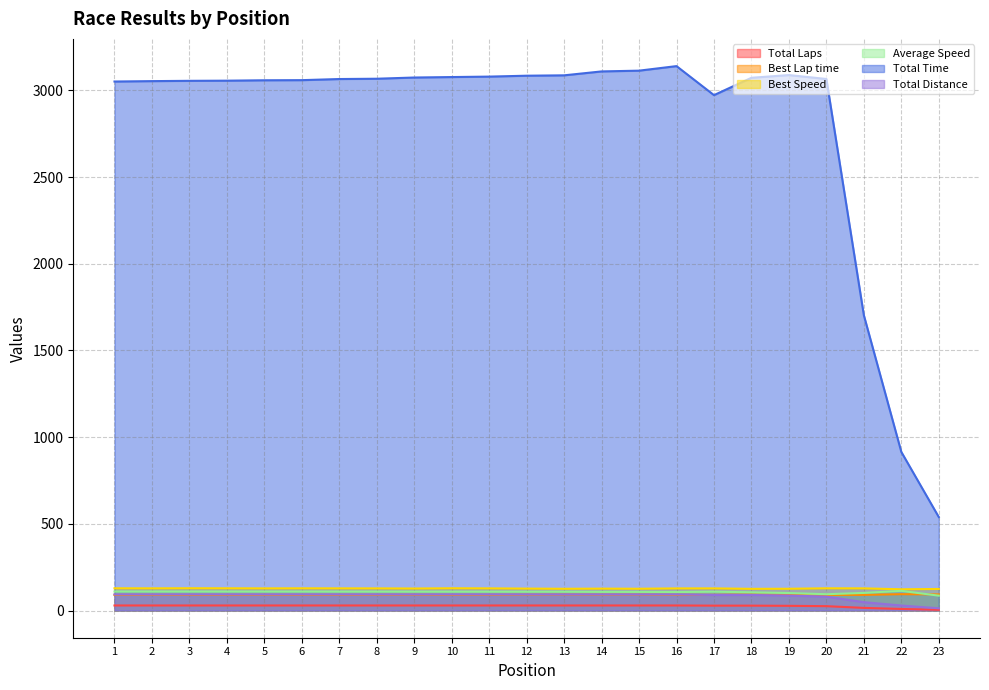

True or false: Best Lap time and Total Time intersect in this chart.

False